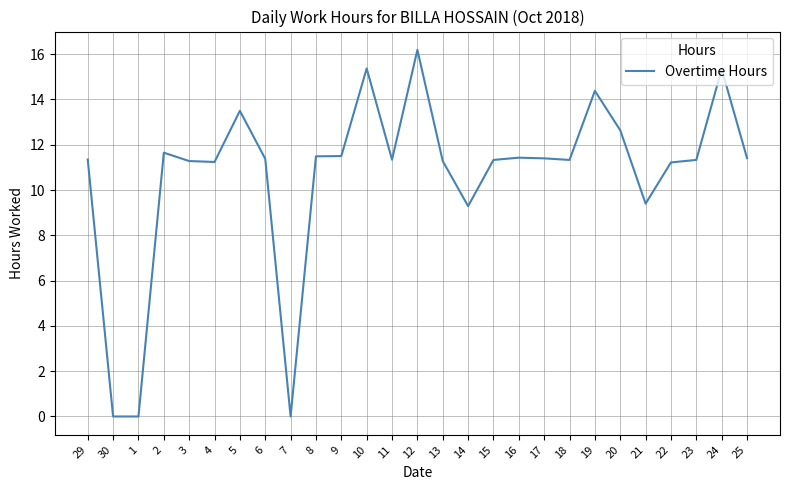

What is the difference between the maximum and minimum values?

16.2